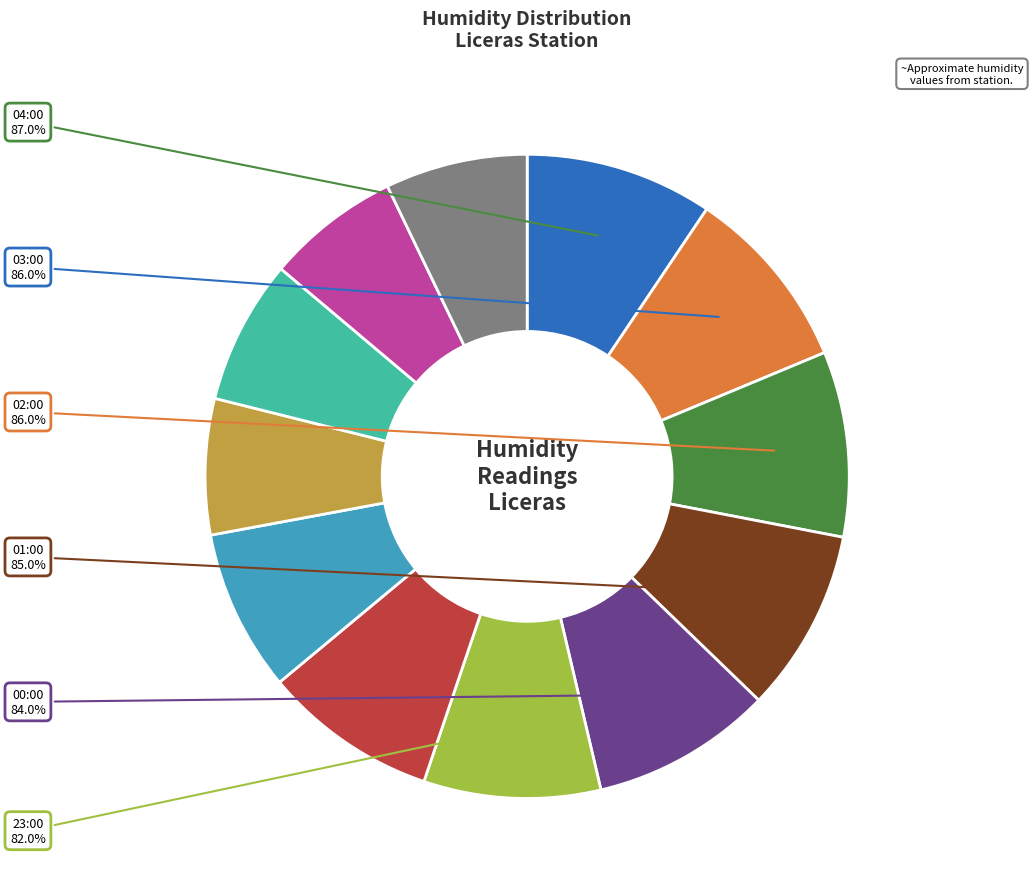

Combined, do 18:00 and 03:00 account for over 50%?

No